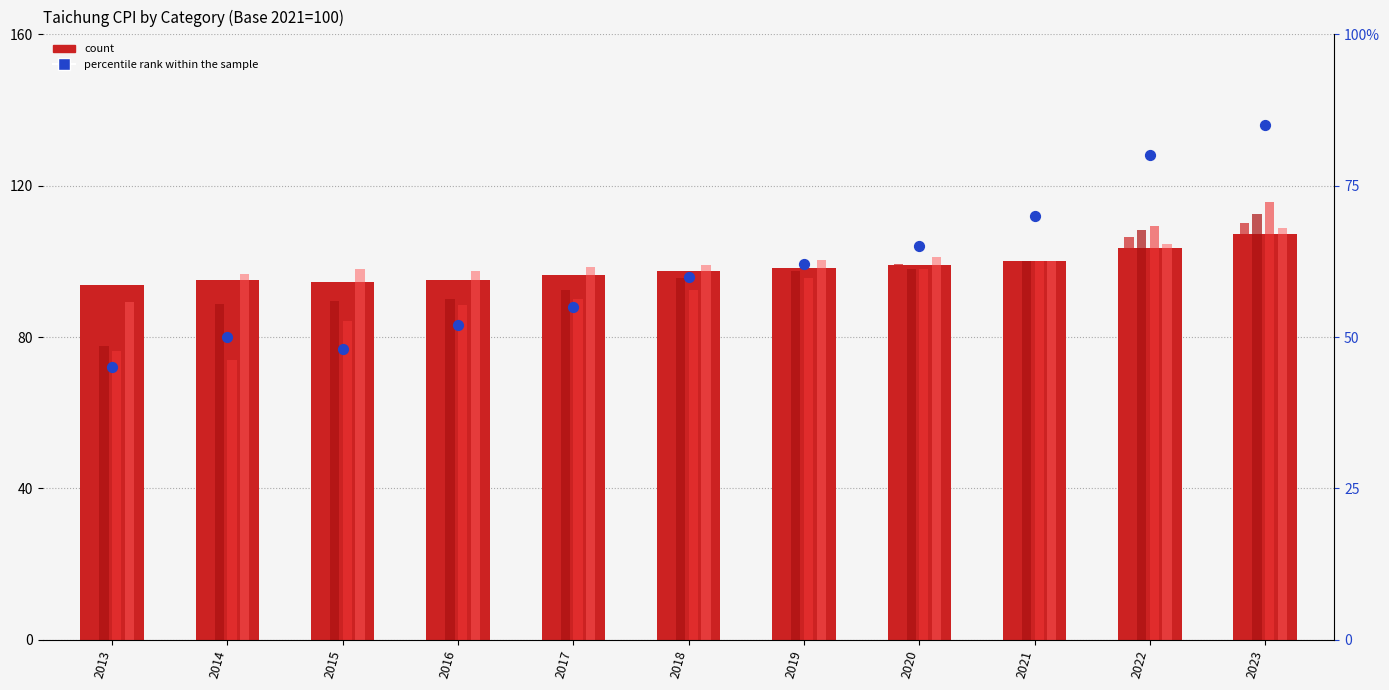

At how many categories does at least one series exceed 87?

11